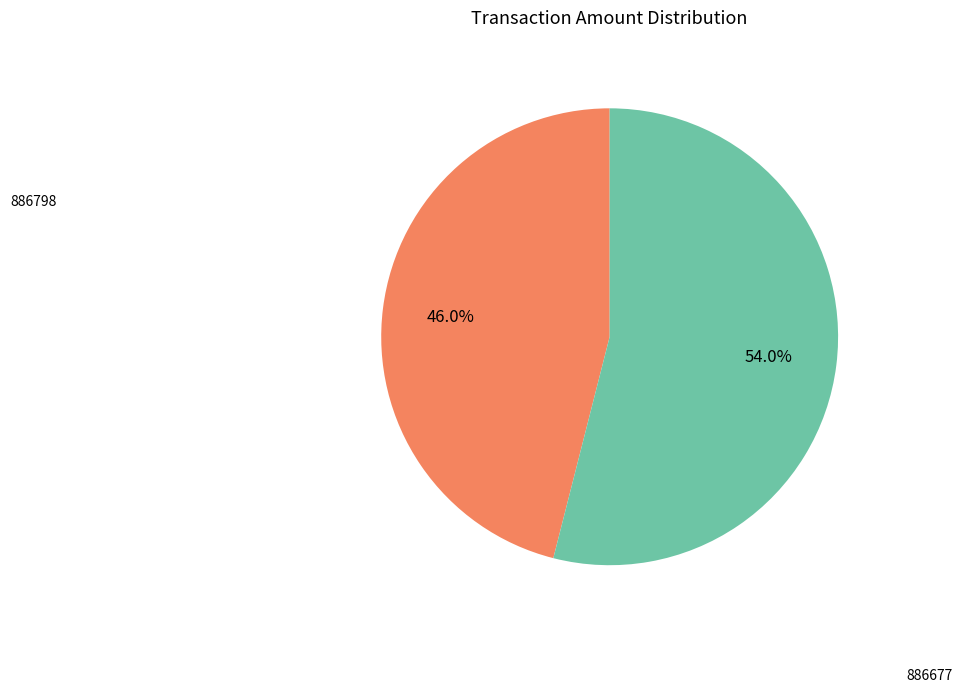

Is there any slice that represents more than half of the pie?

Yes